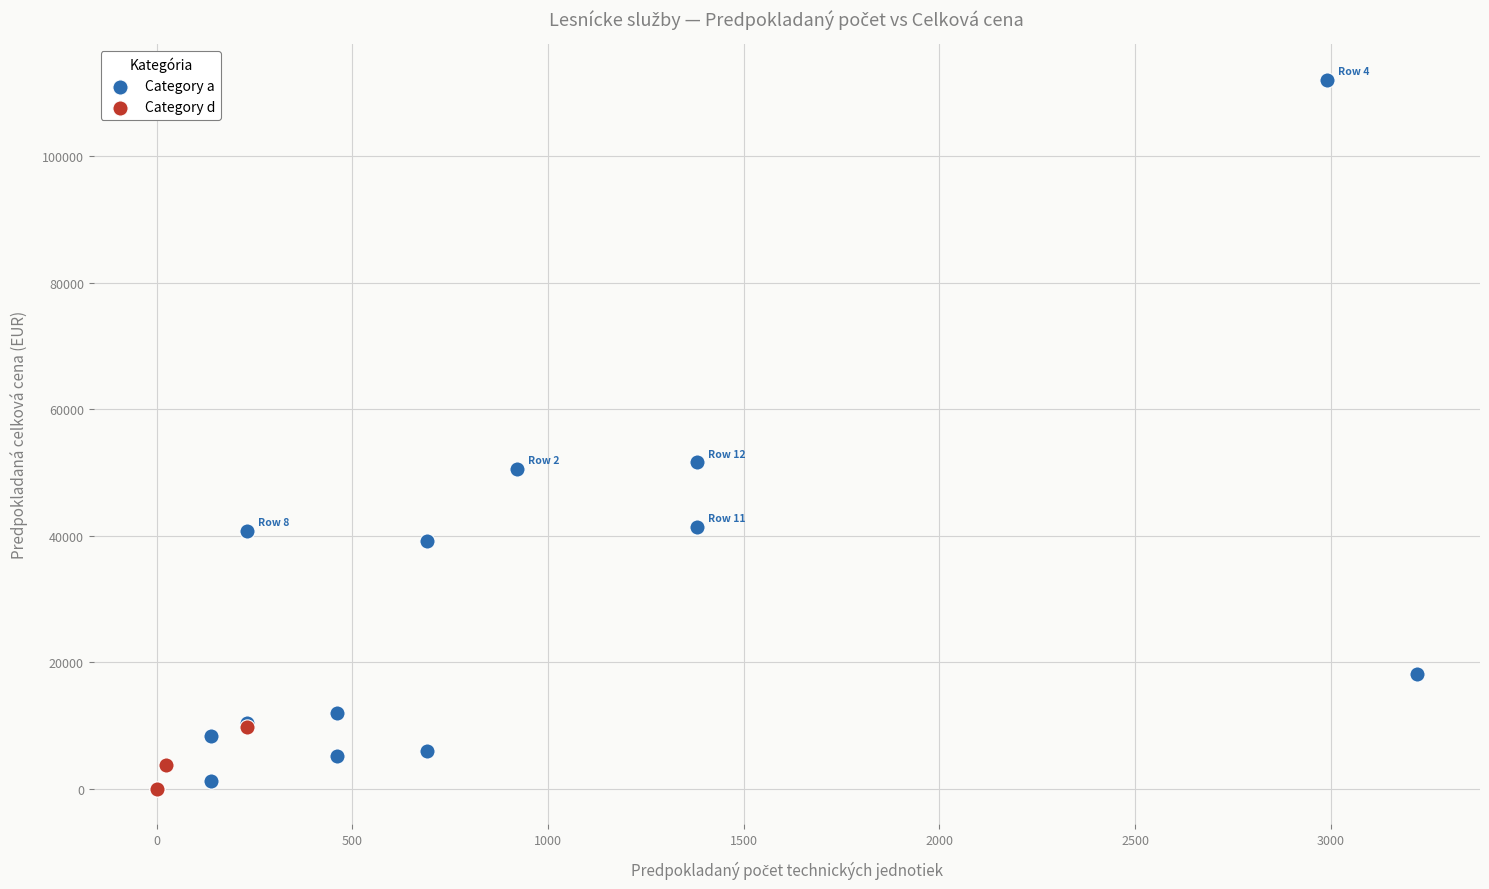

Which series reaches the maximum Y coordinate?

Category a